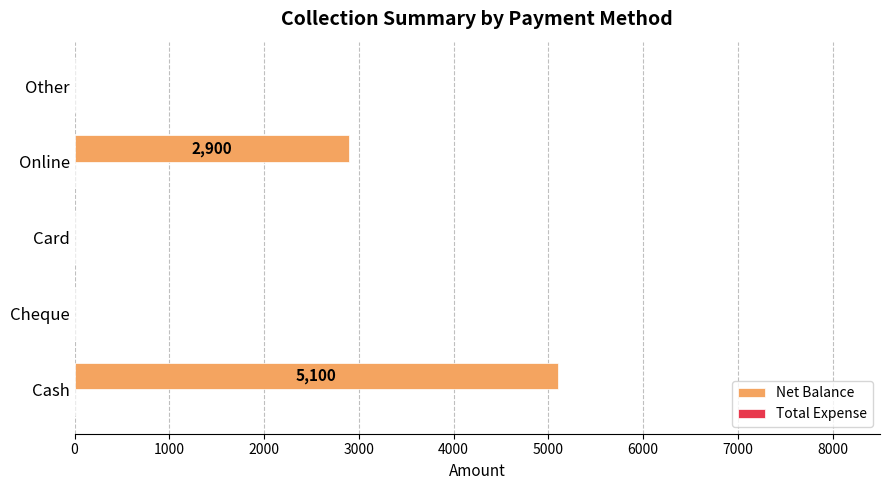

How many distinct data groups are displayed?

1